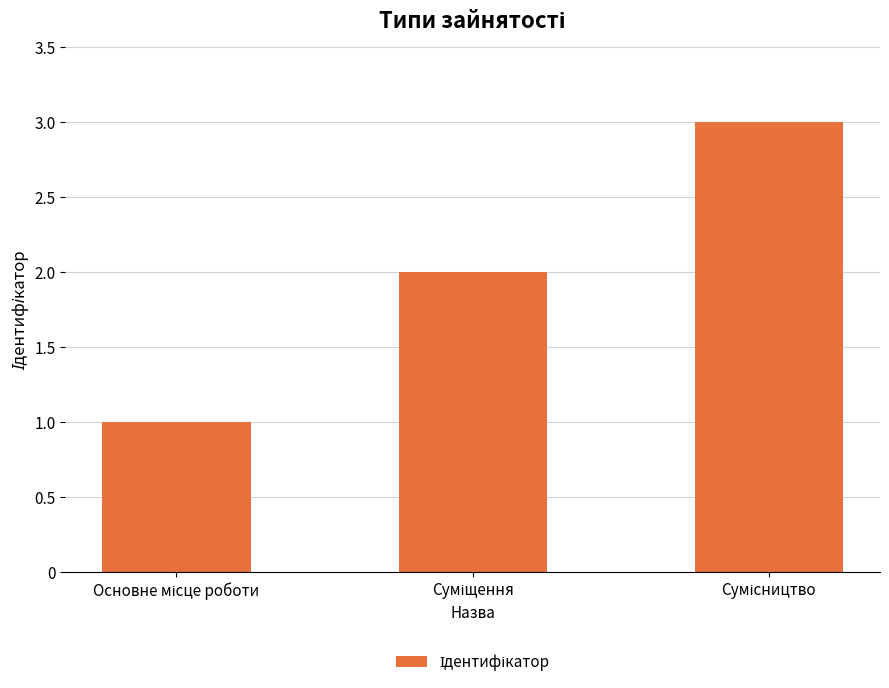

Are the bars grouped side by side (vs. stacked)?

No